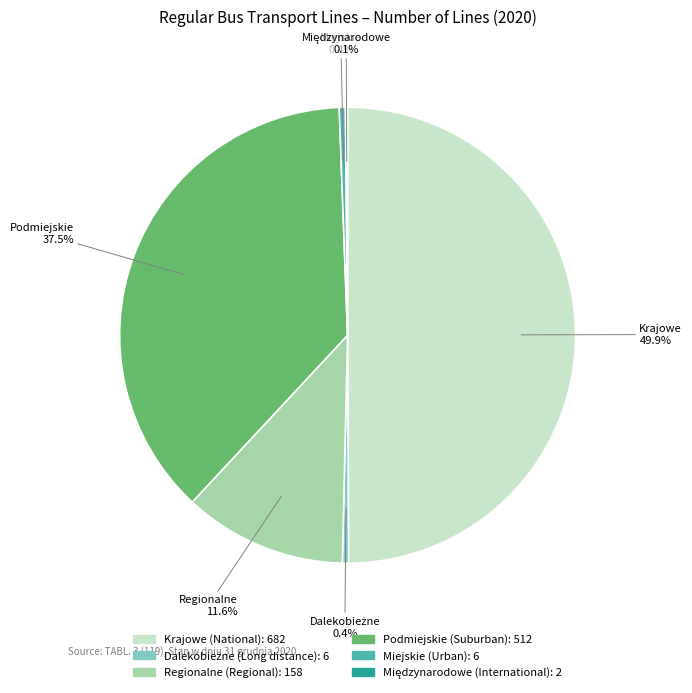

What is the ratio of the value at Krajowe (National) to the value at Miejskie (Urban)?

113.7